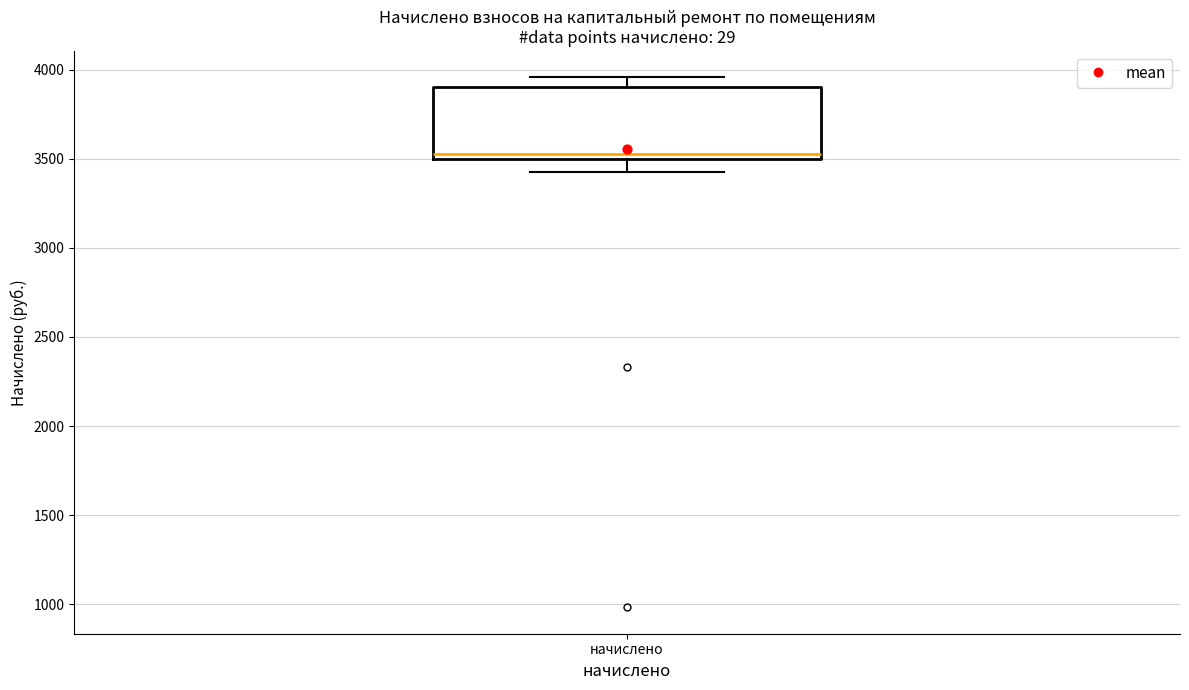

Read this box plot against the y-axis: the position of the median line, the range covered by the box, and the ends of both whiskers. The values are not printed on the chart, so give them approximately, as read against the axis.

median 3550, box 3500 to 3900, whiskers 3450 to 3950